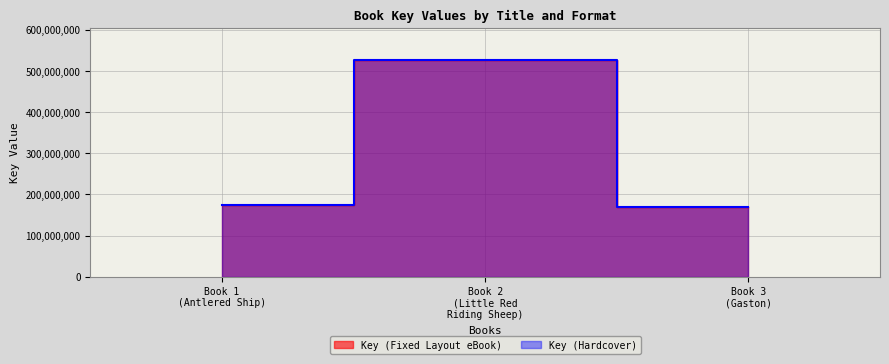

What is the total value across all series at Book 3
(Gaston)?

336976908